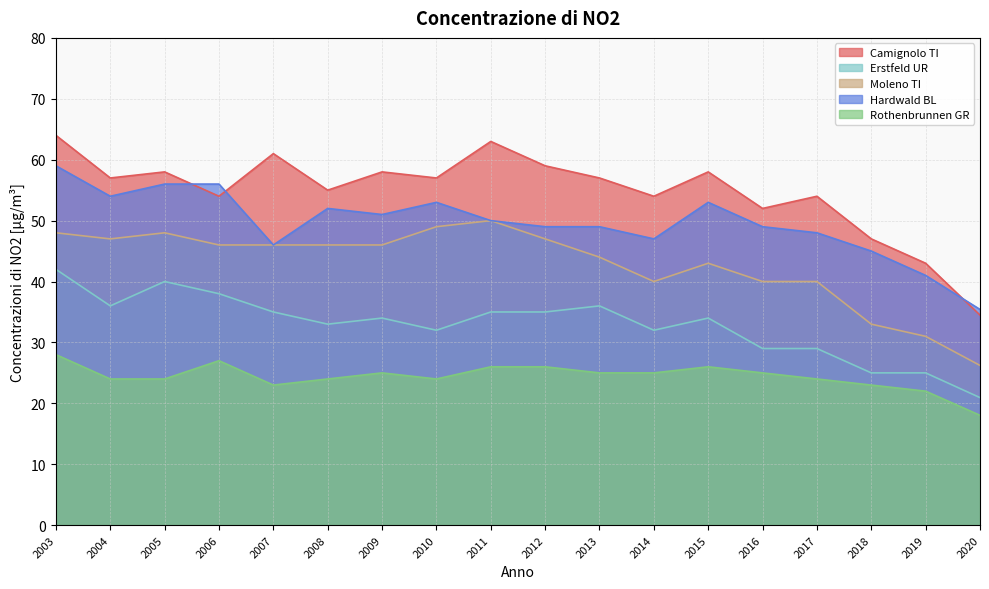

What is the value of the Camignolo TI point at the 3rd from the left?

58.0